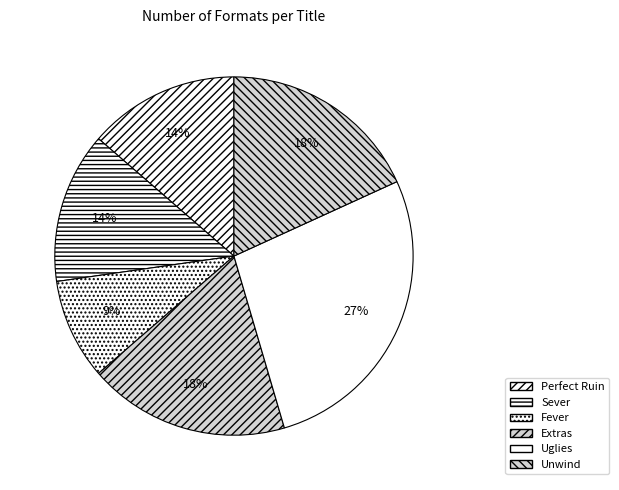

Which category has the biggest portion of the pie?

Uglies